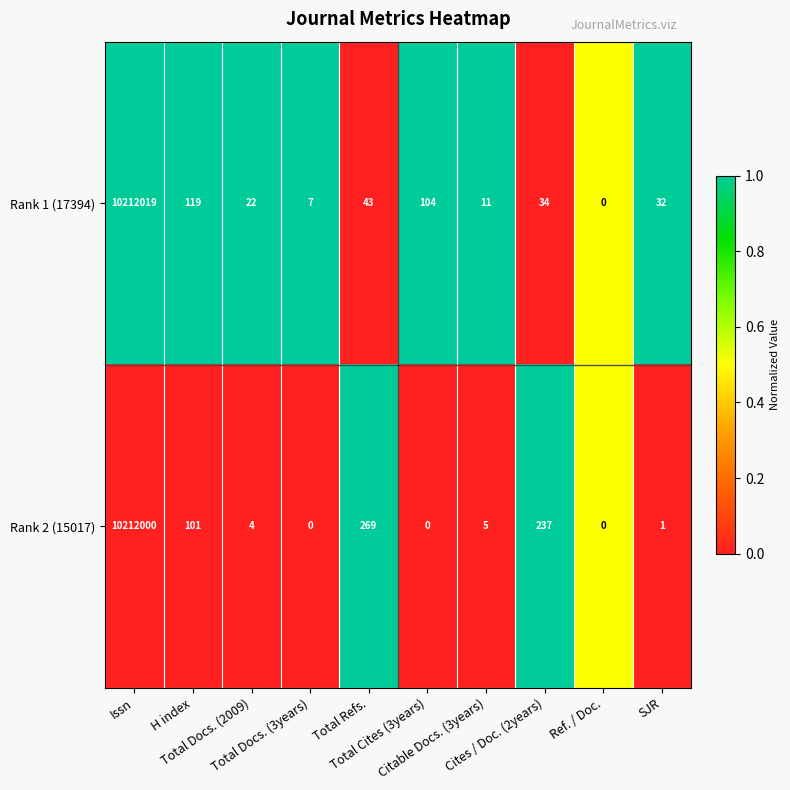

Which series has the largest total across all categories?

Rank 2 (15017)